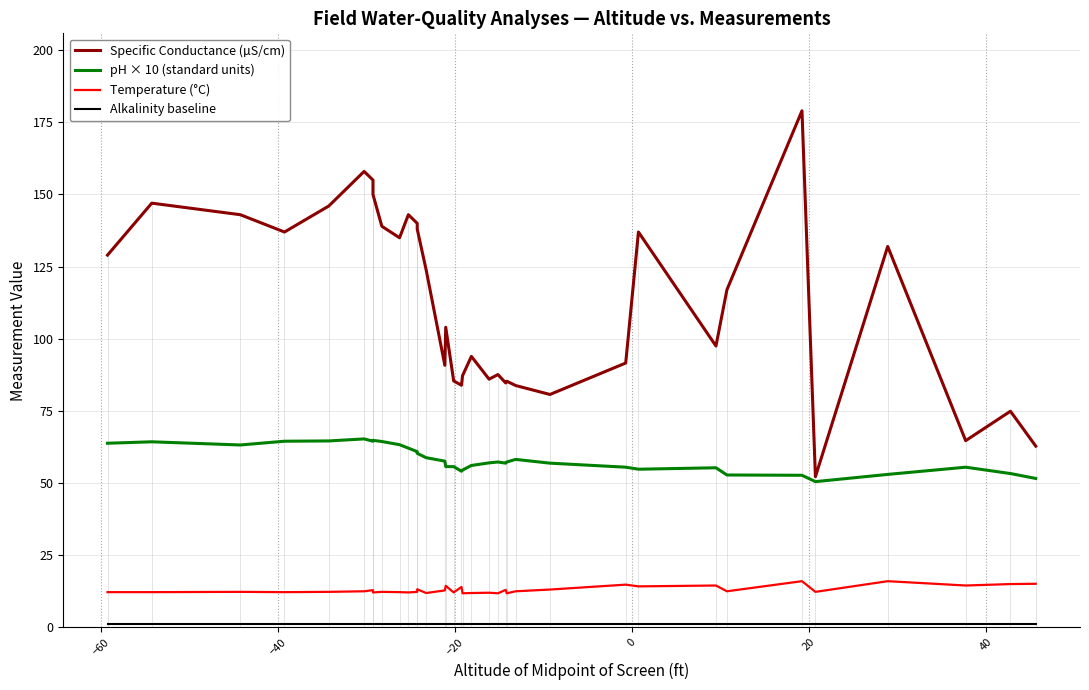

What is the approximate value of Alkalinity baseline at −40?

1.0